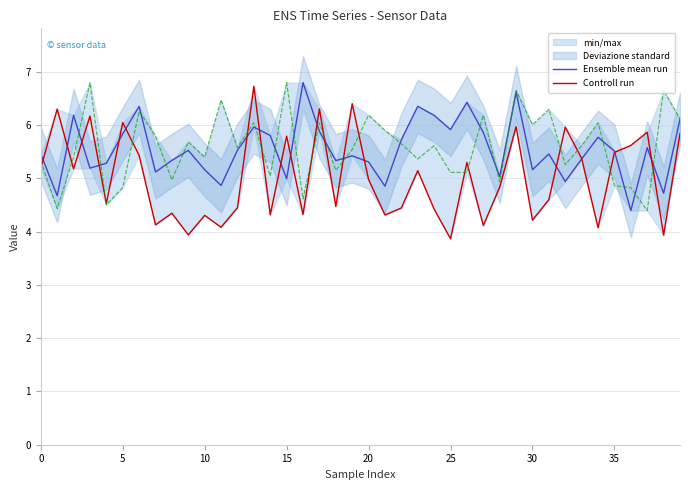

Where is Controll run nearest to the value 5?

20